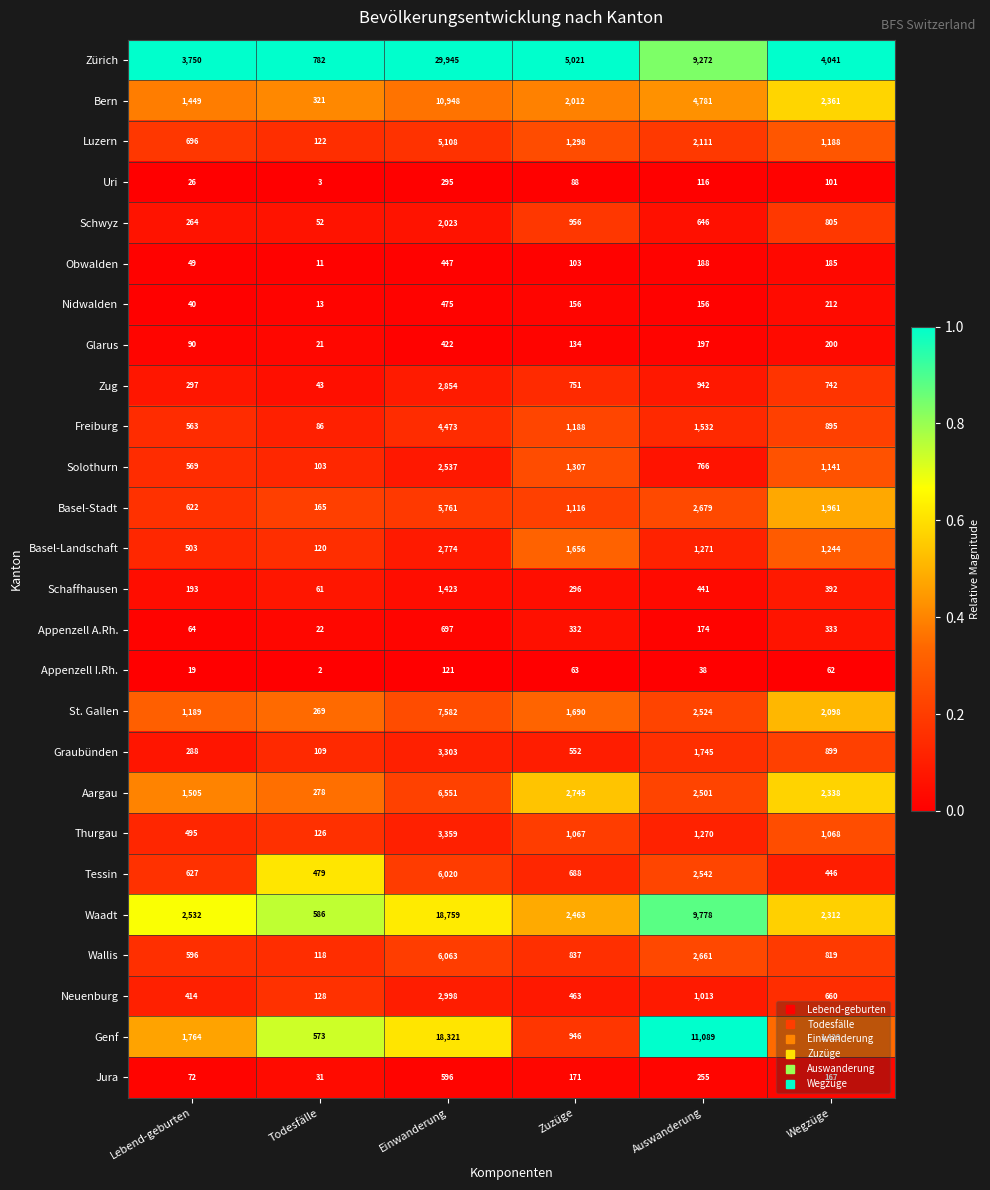

What is the spread (max minus min) of values at Lebend-geburten?

3731